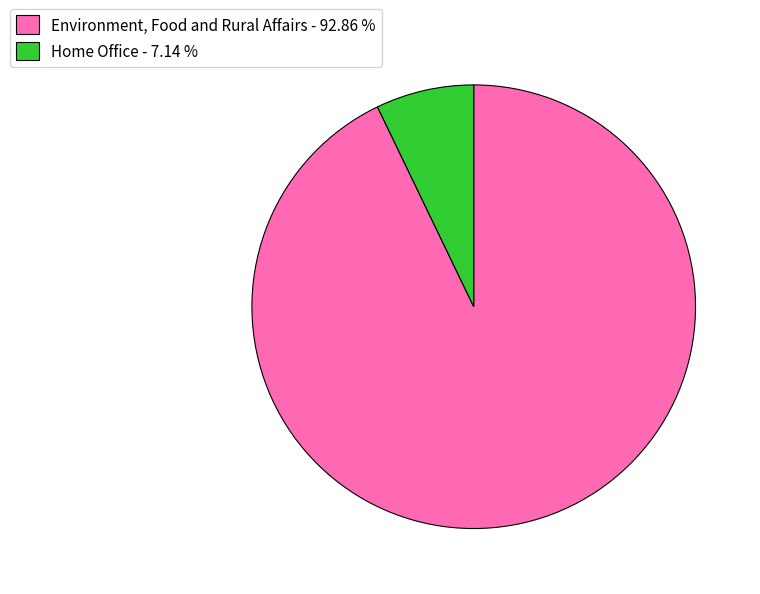

What is the smallest slice in the pie chart?

Home Office